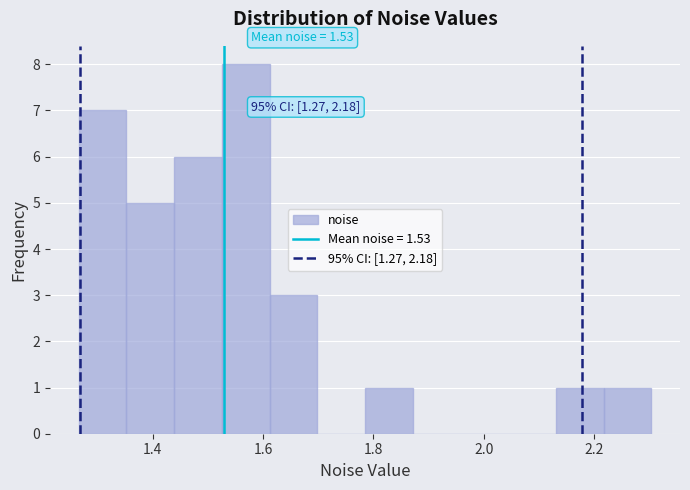

Which range on the x-axis has the tallest bar?

1.52 to 1.62